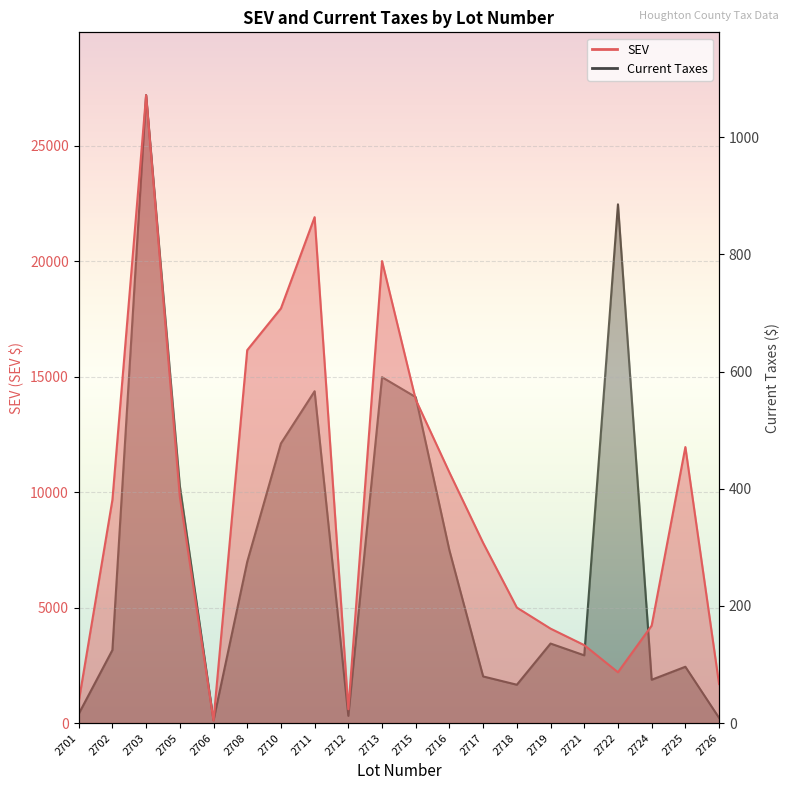

What is the spread (max minus min) of values at 2713?

19409.5